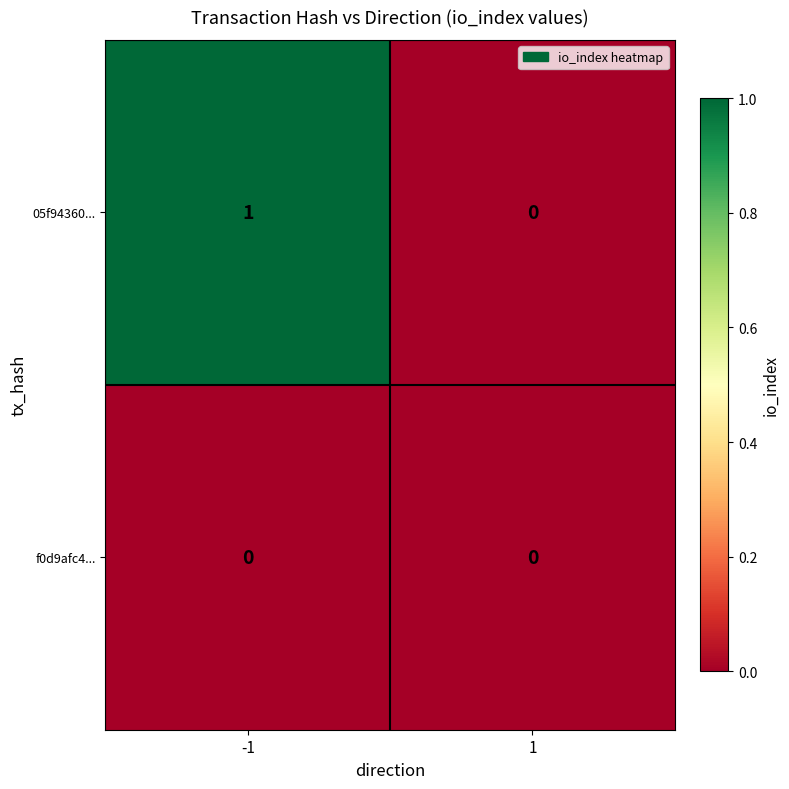

Rank the series by their average value, from lowest to highest.

f0d9afc4..., 05f94360...